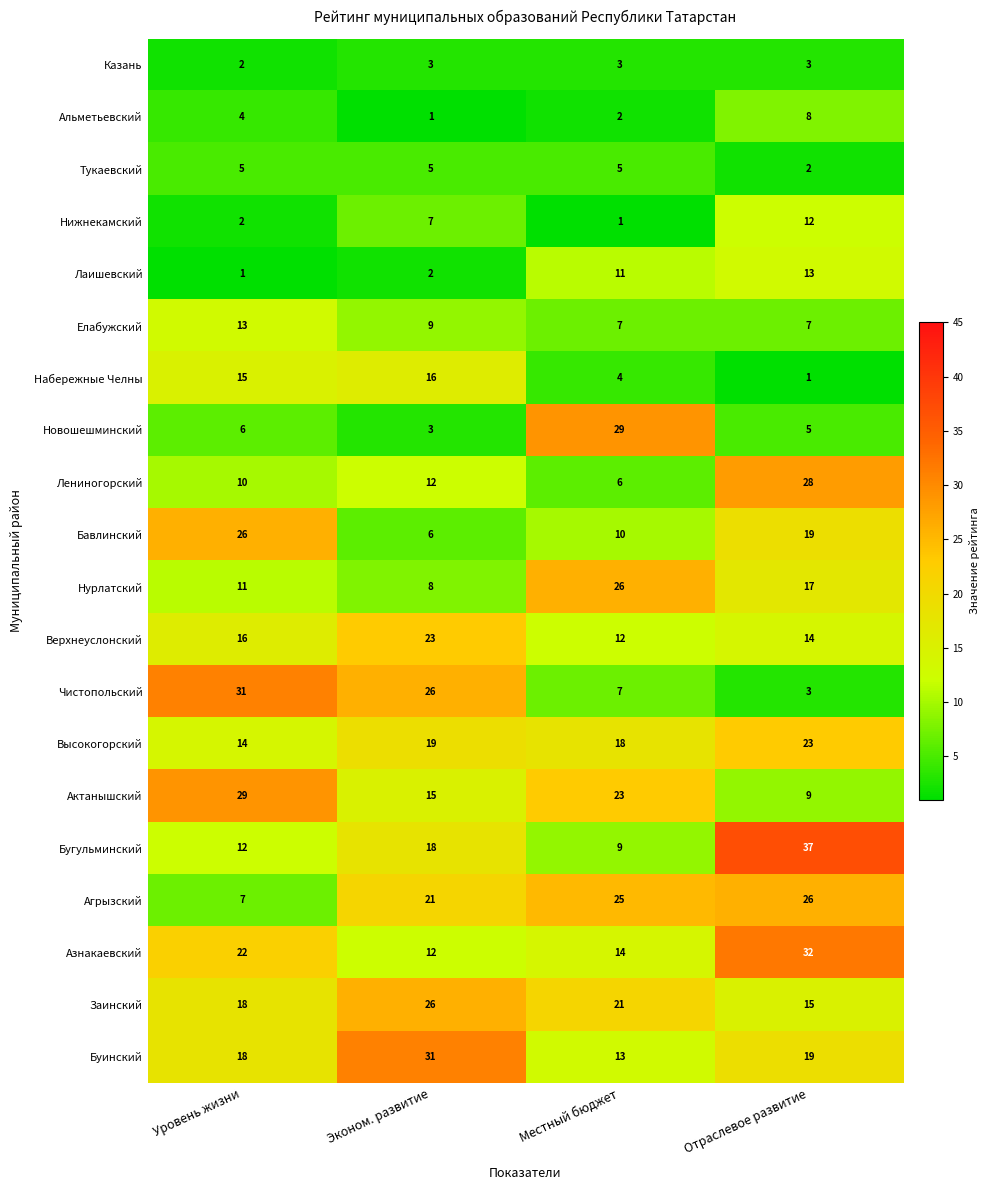

What is the minimum value shown in the chart?

1